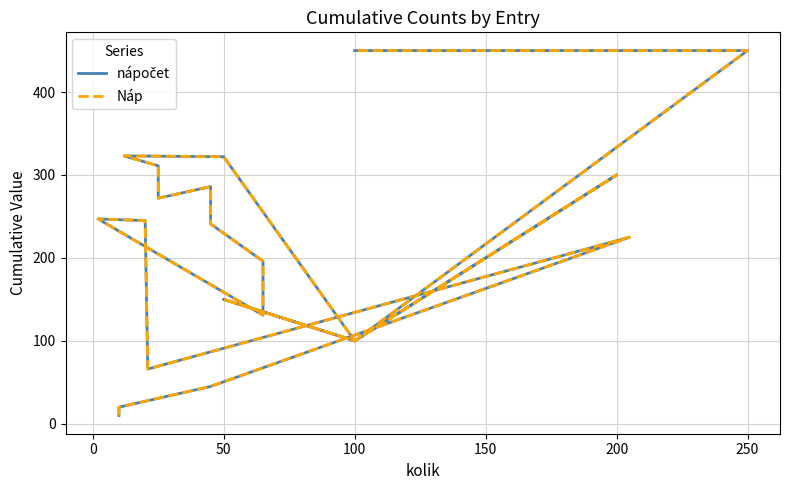

Is this an area chart (filled region under the line)?

No